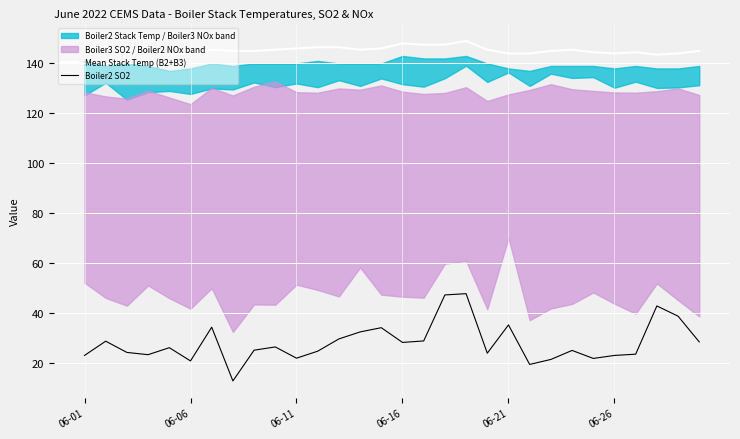

What is the label of the 10th point from the left?

9